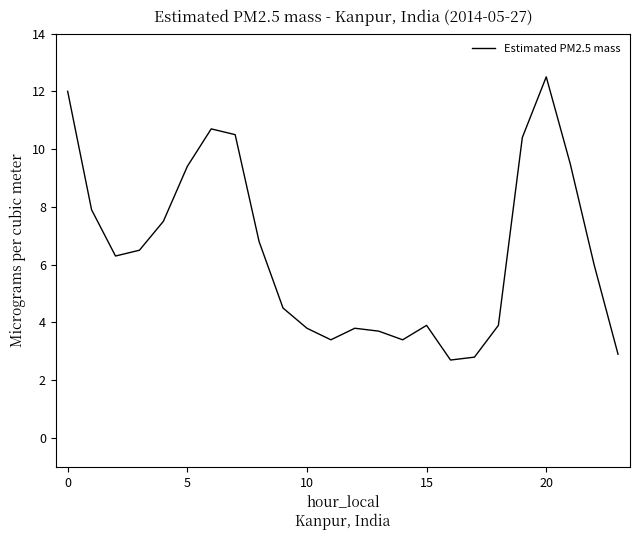

What is the greatest value displayed?

12.5